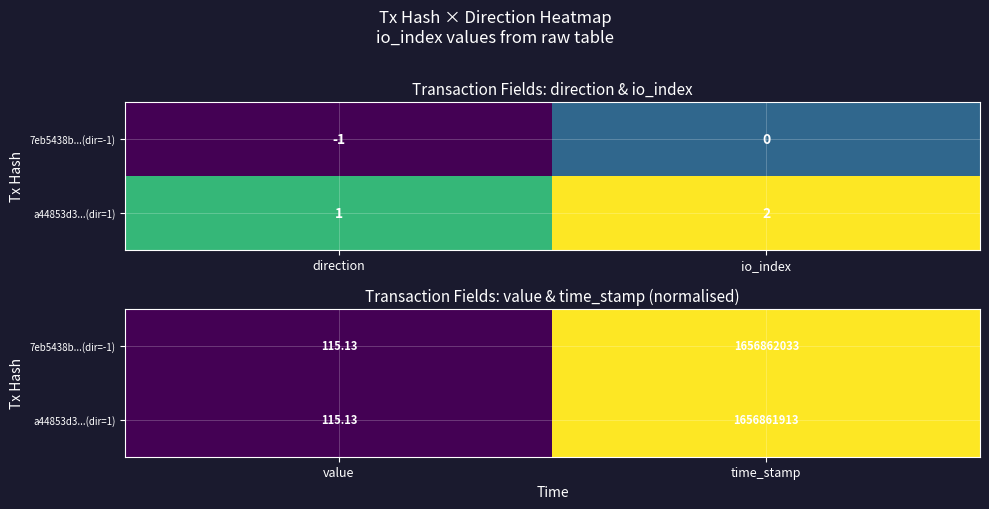

How many series are shown in this chart?

2